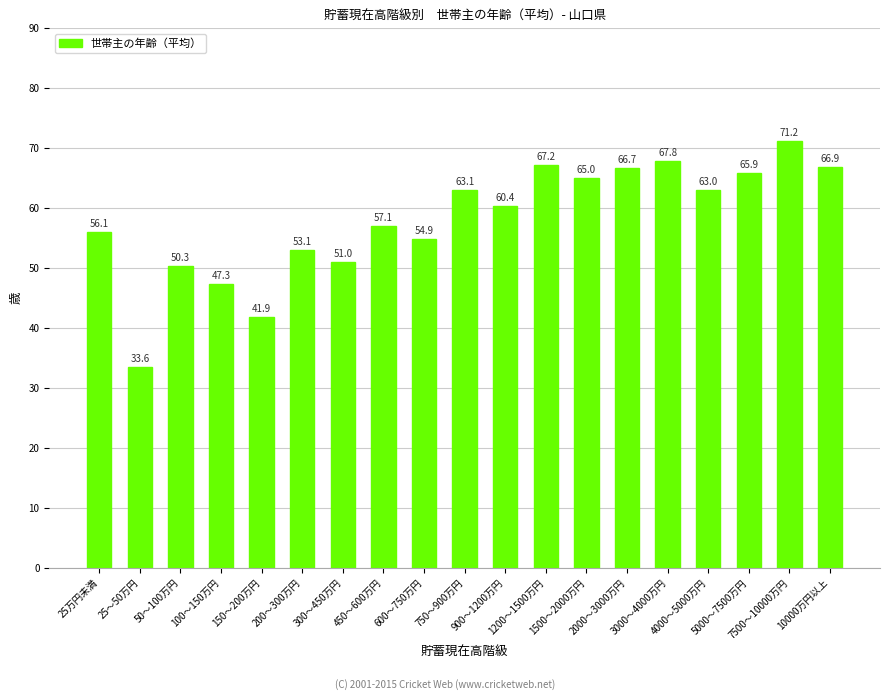

Which has a higher value, 1500～2000万円 or 4000～5000万円?

1500～2000万円